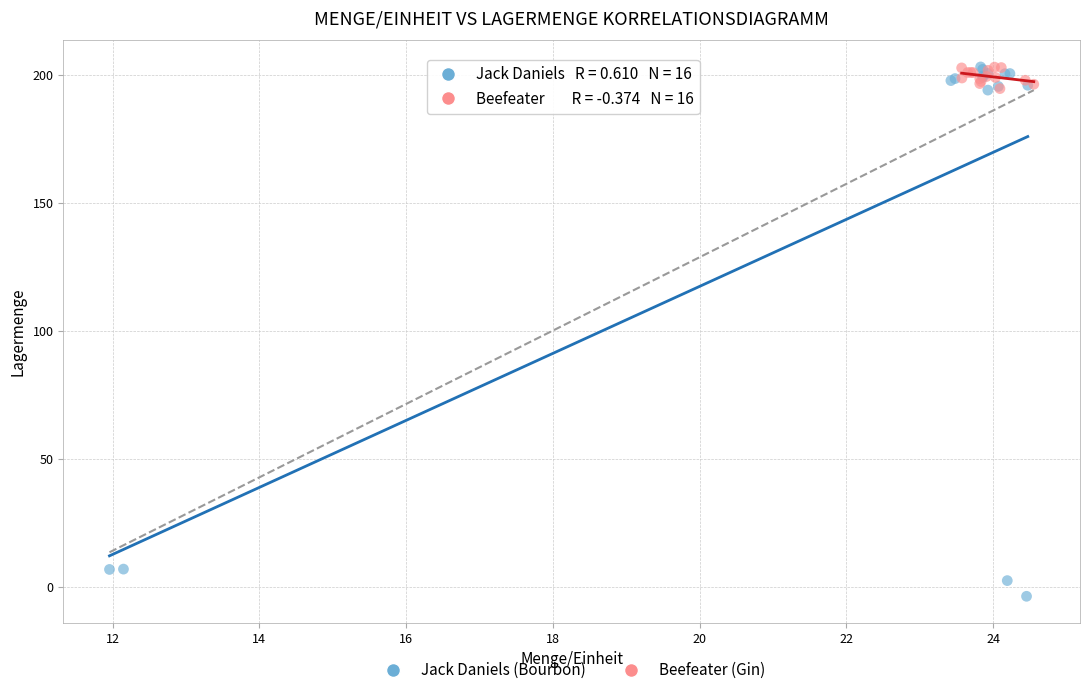

Which series has the widest spread of Y values?

Jack Daniels (Bourbon)